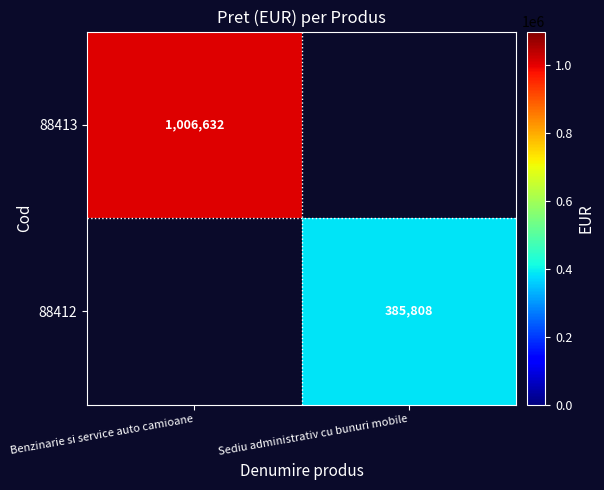

The 88412 series shows 134257 at Sediu administrativ cu bunuri mobile. True or false?

False